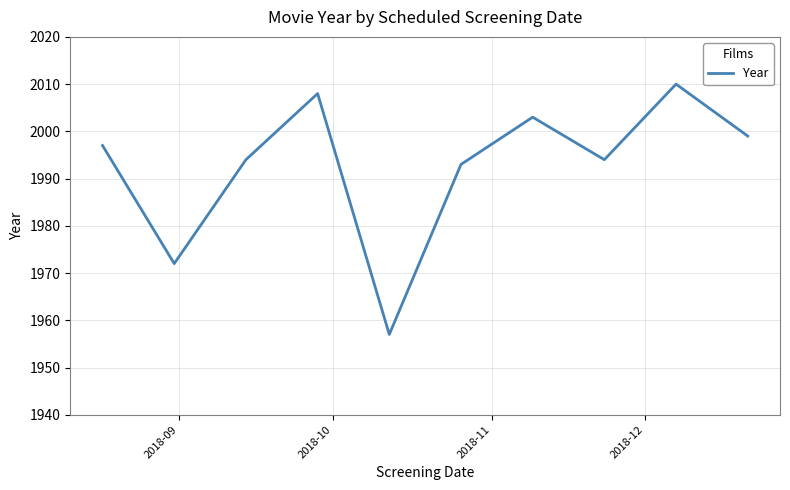

What is the difference between the maximum and minimum values?

53